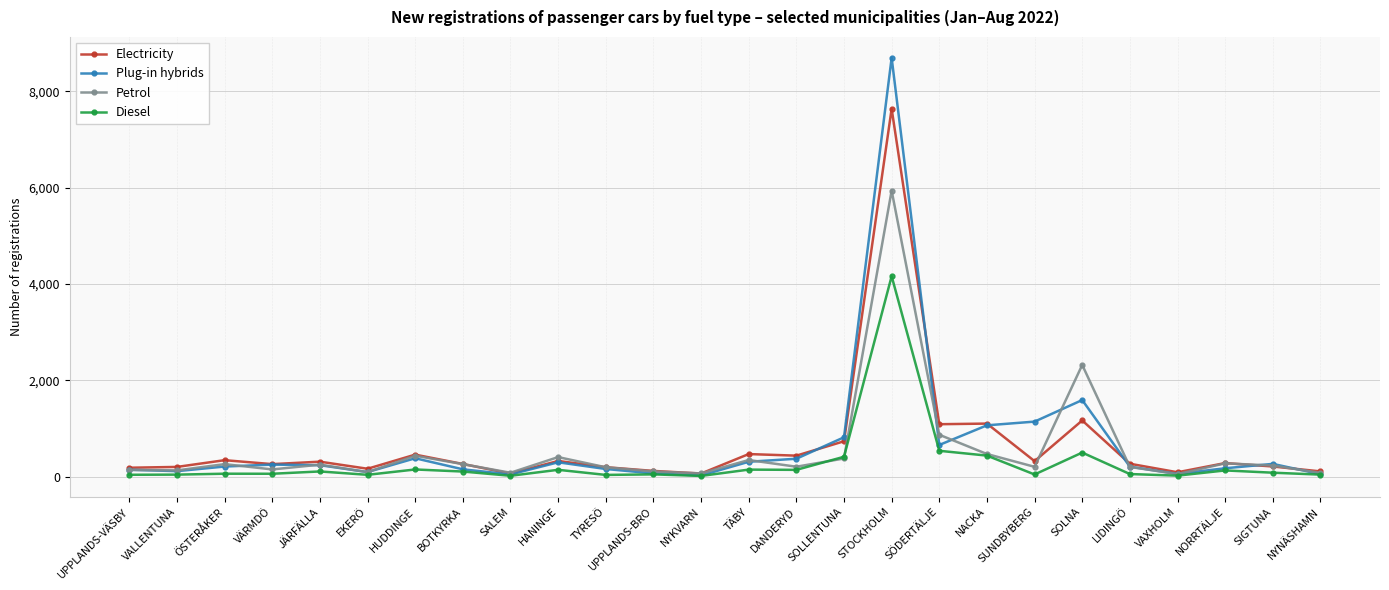

Which series has the widest spread of values?

Plug-in hybrids